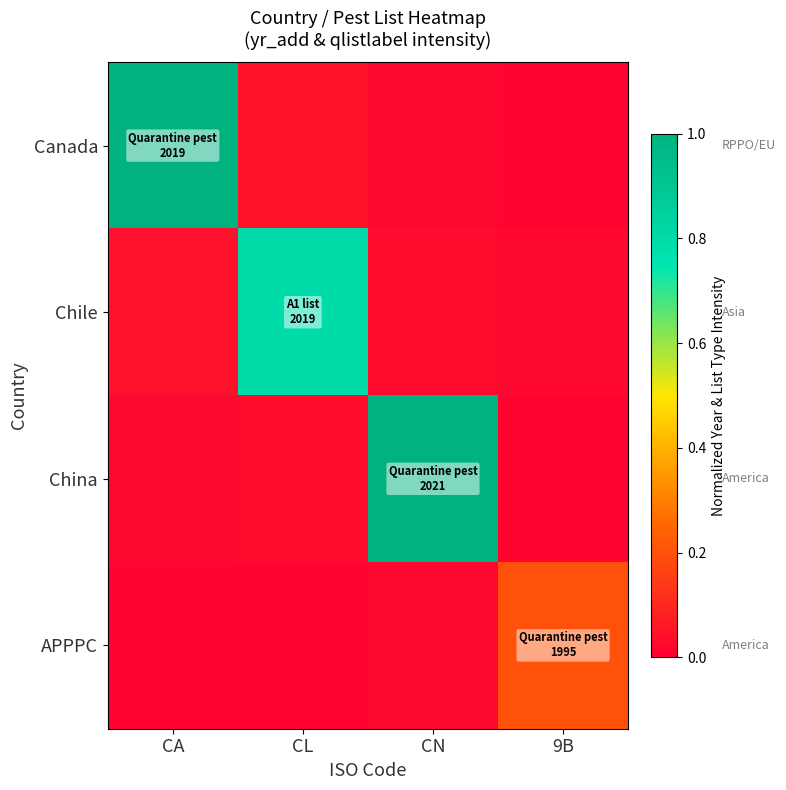

Reading left to right, extract all data points from this chart.

Canada: CA=1.0	CL=0.1	CN=0.0	9B=0.0
Chile: CA=0.0	CL=0.8	CN=0.0	9B=0.0
China: CA=0.0	CL=0.0	CN=1.0	9B=0.0
APPPC: CA=0.0	CL=0.0	CN=0.0	9B=0.2